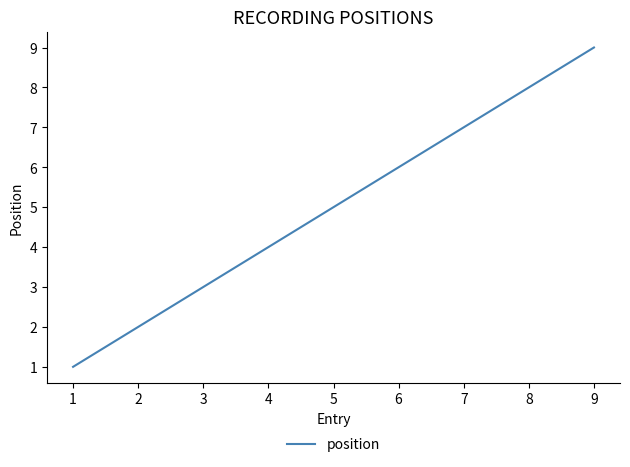

List the labels in order of value, largest first.

9, 8, 7, 6, 5, 4, 3, 2, 1